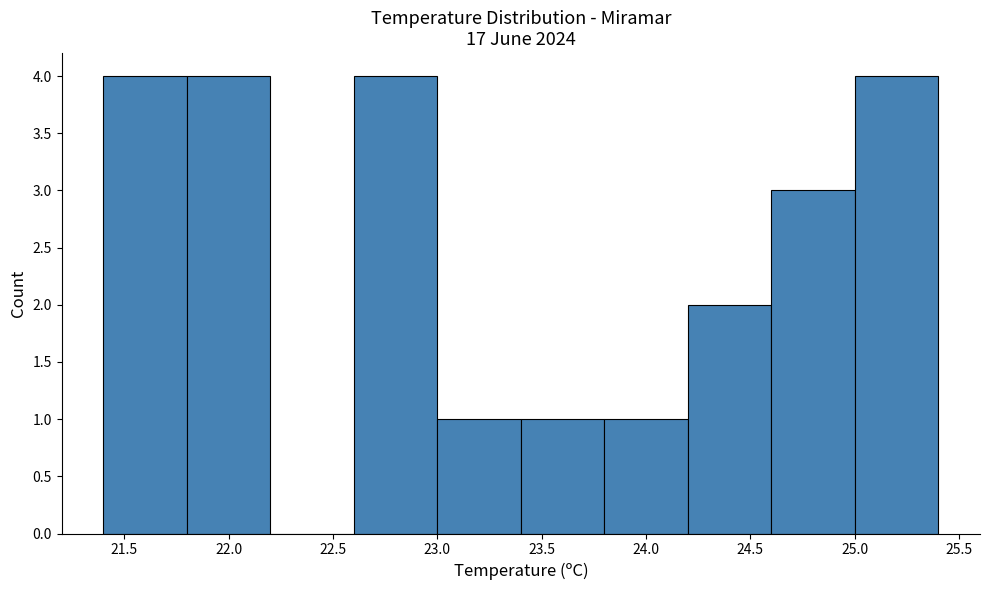

Reading left to right, list every bar in this chart as the range it spans on the x-axis followed by its height. The values are not printed on the chart, so give them approximately, as read against the axis.

21.4 to 21.8: 4
21.8 to 22.2: 4
22.2 to 22.6: 0
22.6 to 23.0: 4
23.0 to 23.4: 1
23.4 to 23.8: 1
23.8 to 24.2: 1
24.2 to 24.6: 2
24.6 to 25.0: 3
25.0 to 25.4: 4